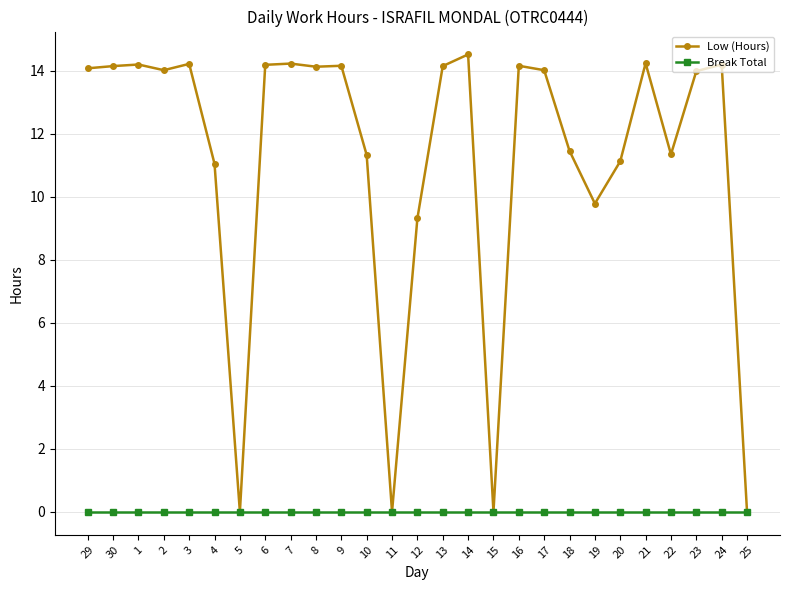

Which series changed the most between 8 and 11?

Low (Hours)